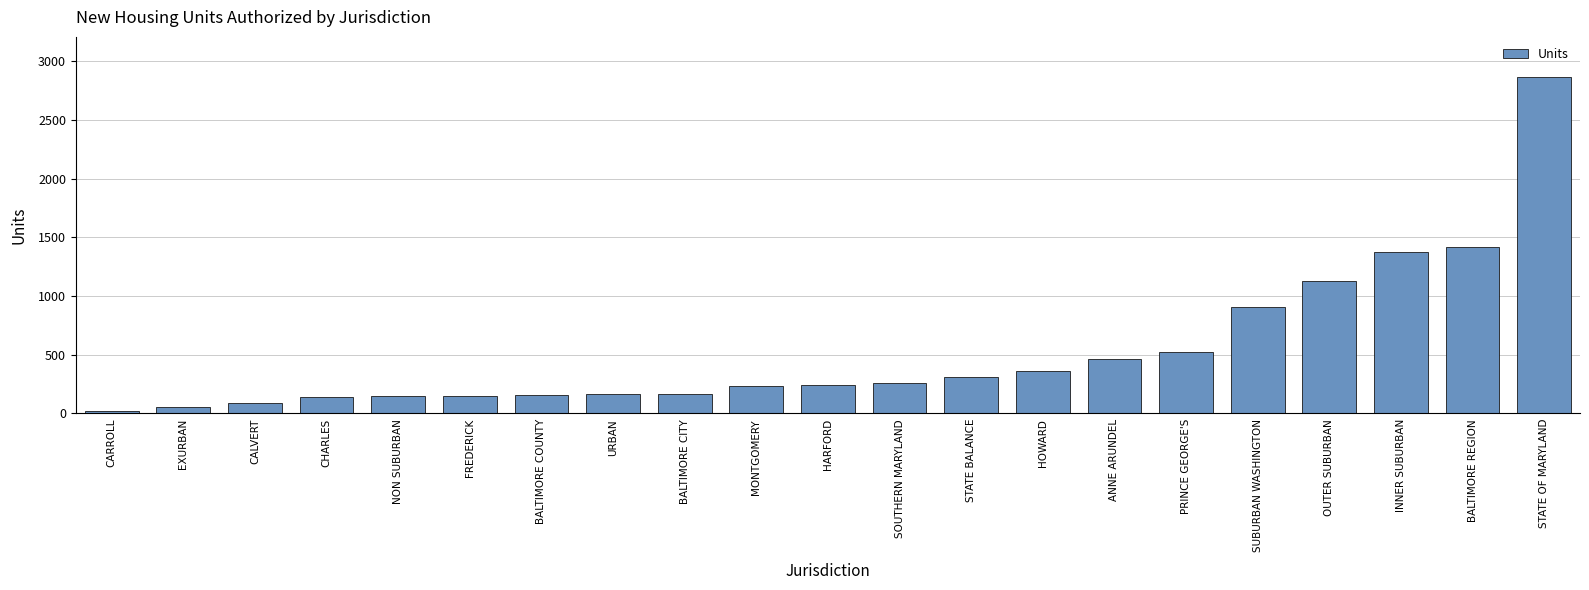

Which category has the highest value across all series?

STATE OF MARYLAND